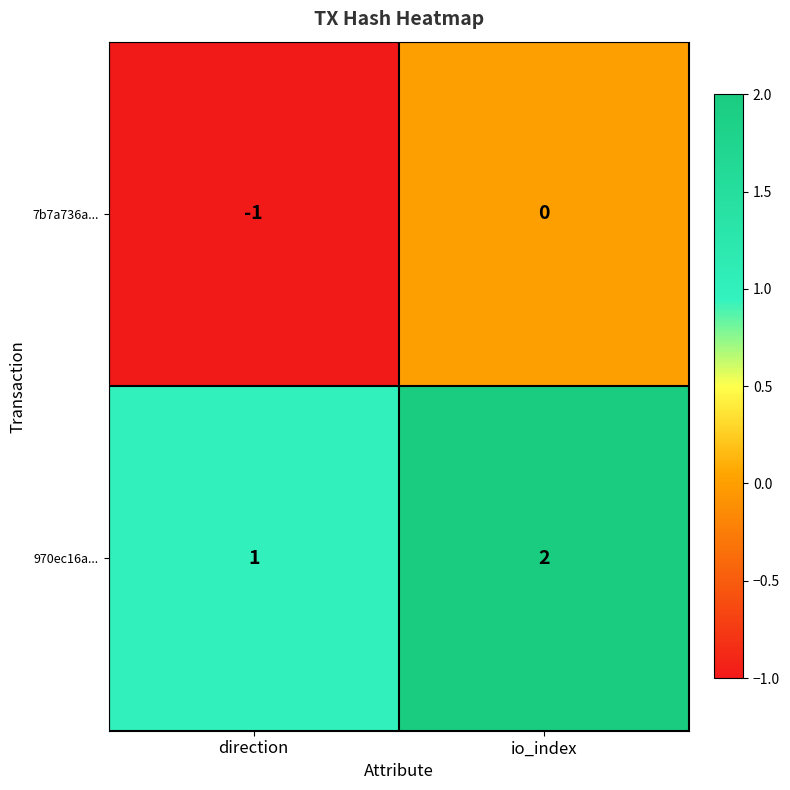

The value of 970ec16a... at direction is 0. True or false?

False